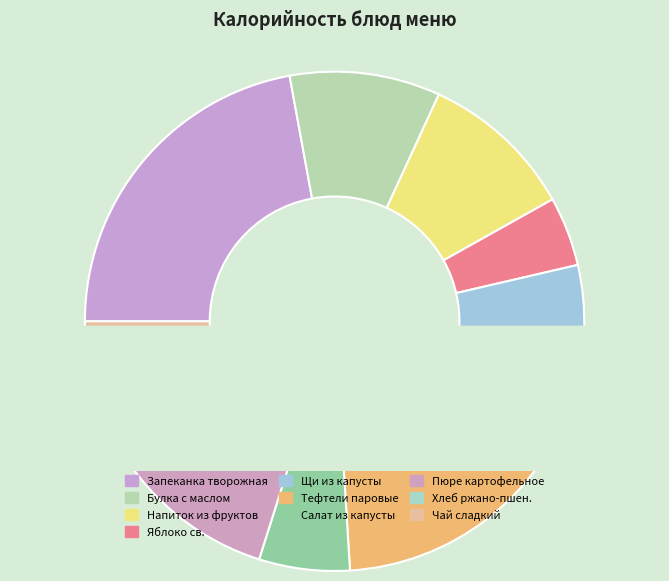

Rank the categories by value from lowest to highest.

Хлеб ржано-пшен., Яблоко св.порц., Чай сладкий, Салат из св.капусты, Щи из св.капусты, Булка с маслом, Напиток из св.фруктов, Пюре картофельное, Тефтели мясные паровые, Запеканка творожная с молоком сгущ.